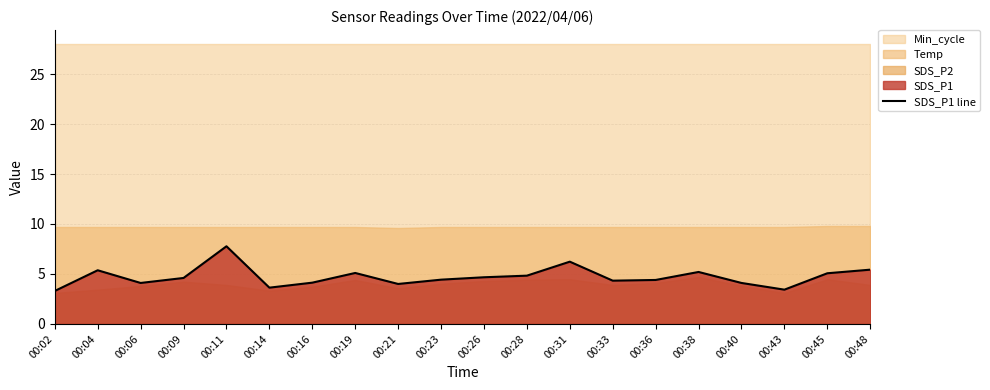

At which category does the data reach its first local peak?

00:04